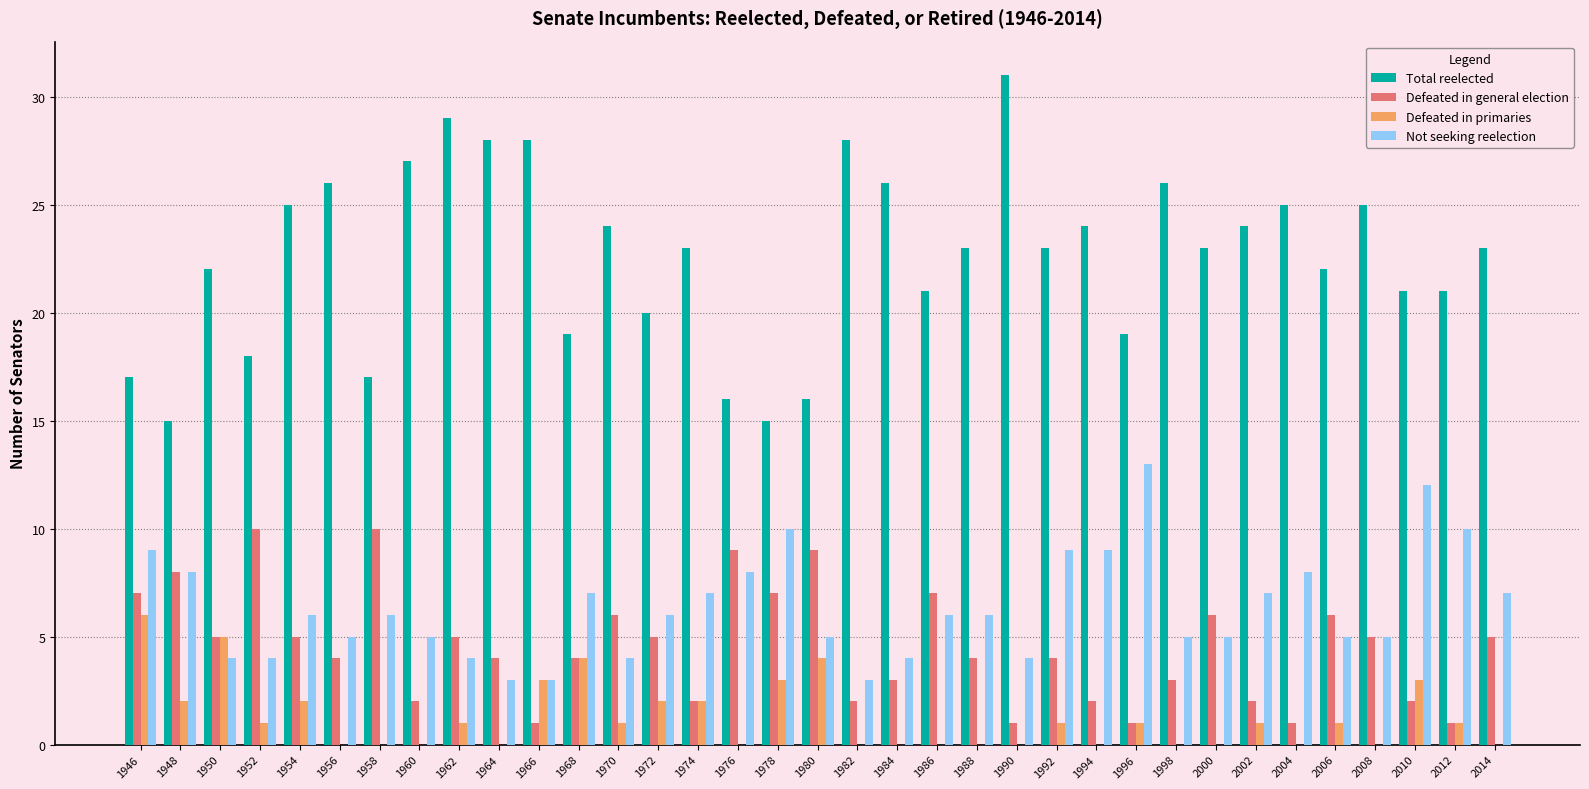

Count the number of data series in this chart.

4